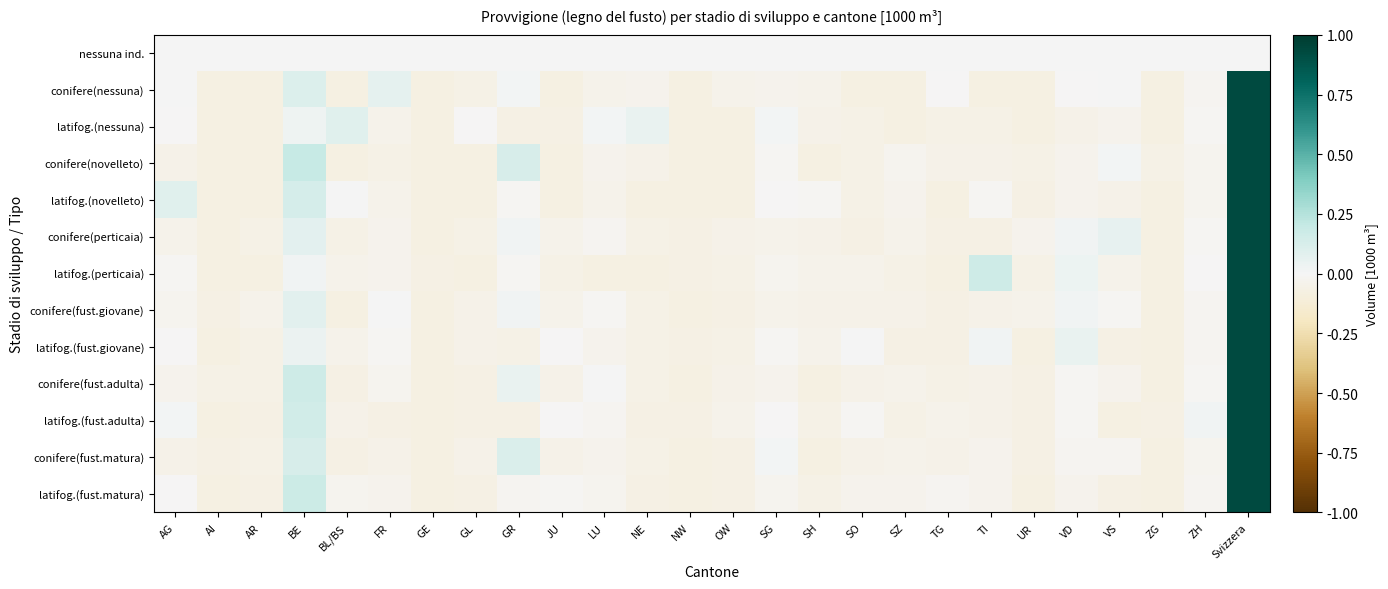

At AR, list the series in order from smallest to largest.

conifere(nessuna), latifog.(nessuna), latifog.(novelleto), latifog.(perticaia), conifere(novelleto), latifog.(fust.adulta), latifog.(fust.matura), conifere(fust.adulta), conifere(perticaia), conifere(fust.matura), latifog.(fust.giovane), conifere(fust.giovane), nessuna ind.